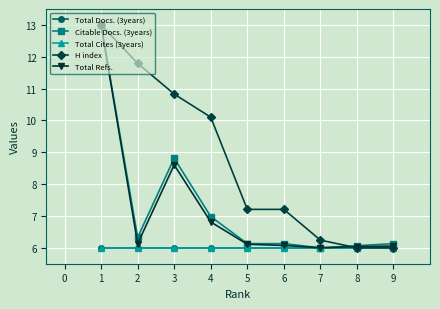

What value does the Citable Docs. (3years) series have at 8?

6.1